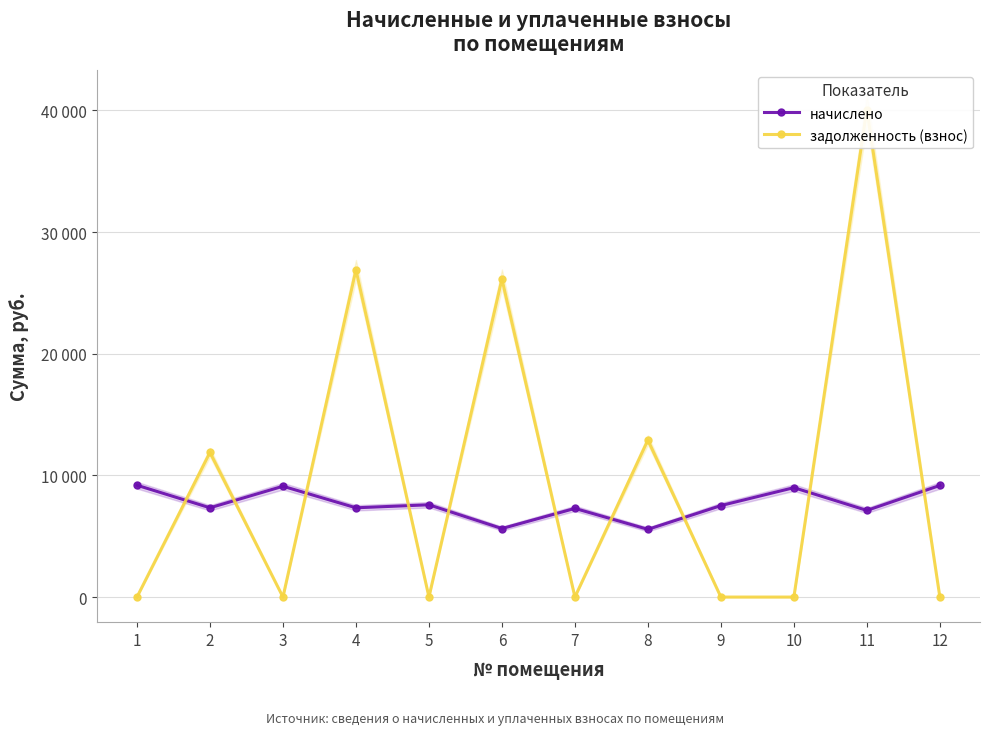

Where is начислено nearest to the value 7377?

2